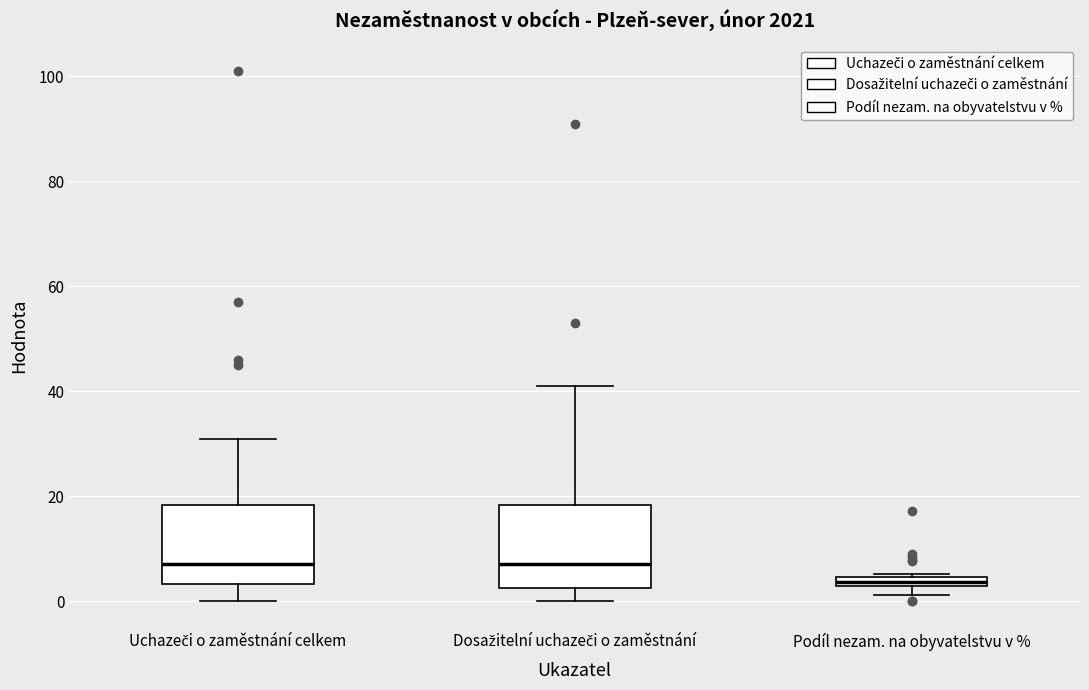

Where is the upper edge of the box for Podíl nezam. na obyvatelstvu v % on the y-axis? The values are not printed on the chart, so give them approximately, as read against the axis.

4